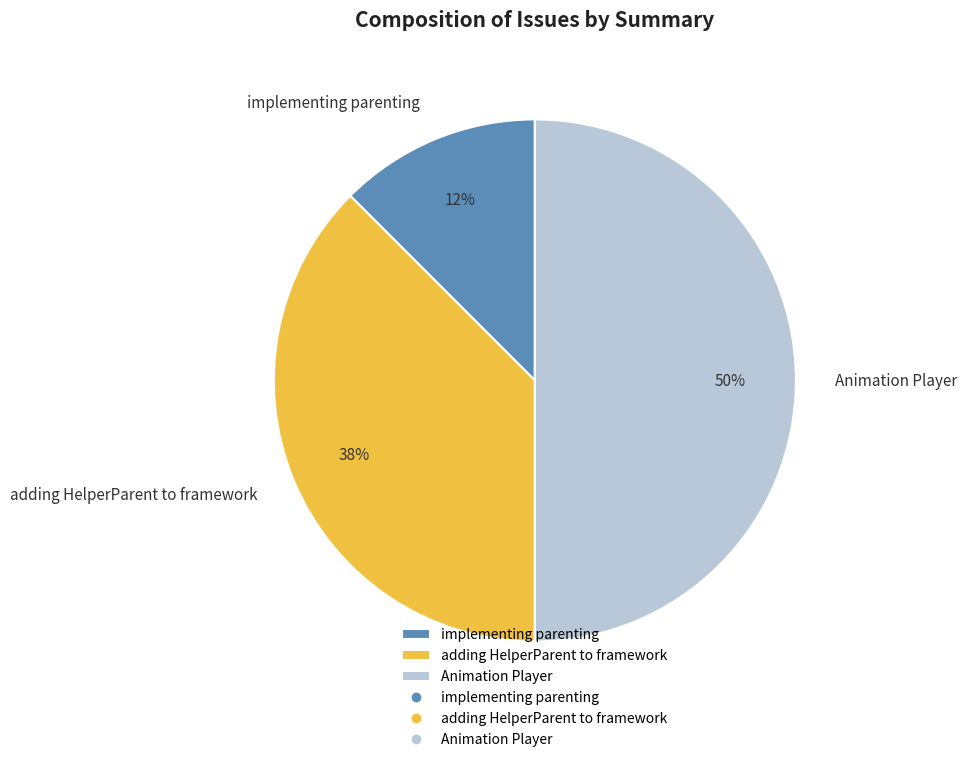

Between adding HelperParent to framework and Animation Player, which is larger?

Animation Player